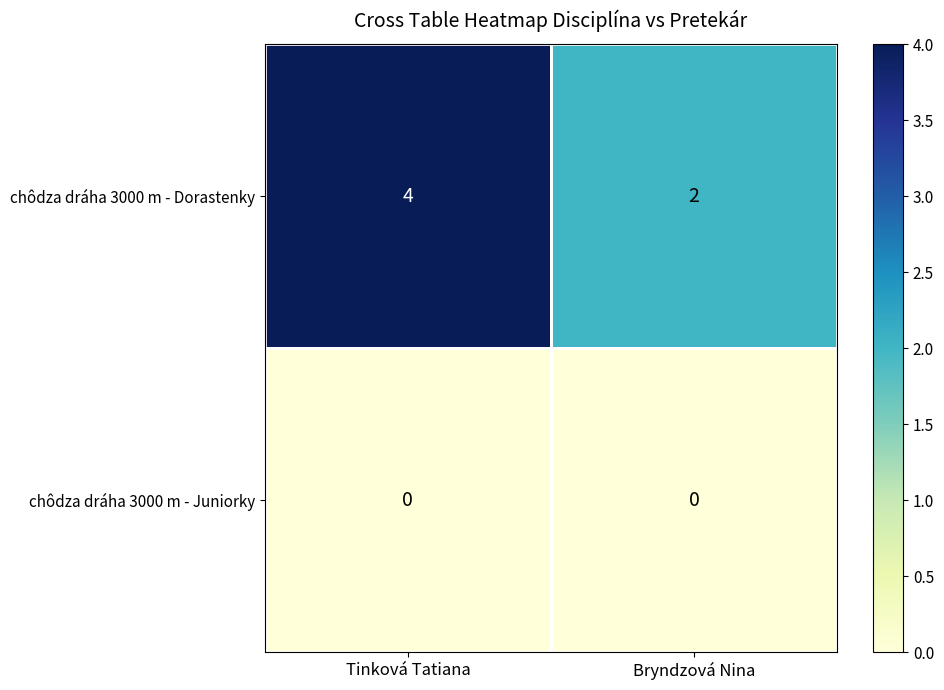

Which series has the widest spread of values?

chôdza dráha 3000 m - Dorastenky